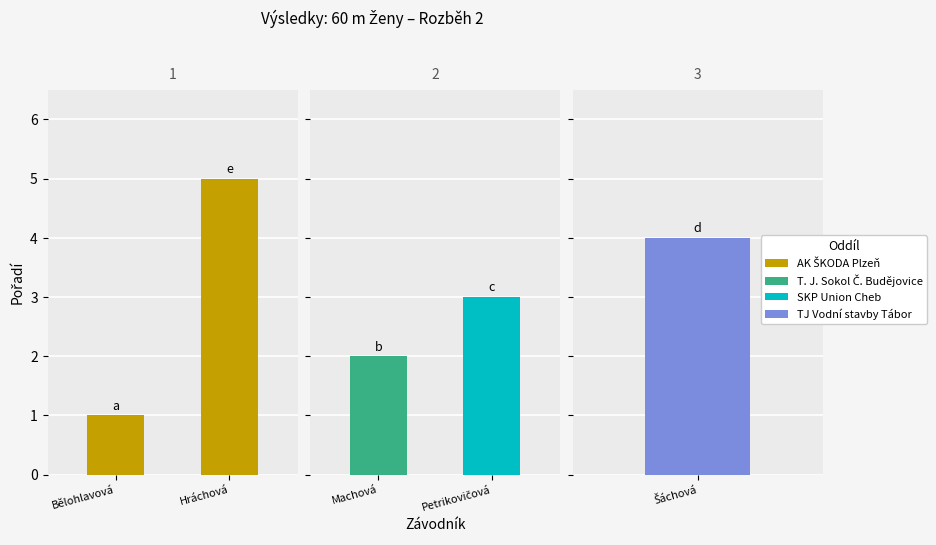

Rank the categories by value from lowest to highest.

Bělohlavová Petra, Machová Miroslava, Petrikovičová Markéta, Šáchová Nicole, Hráchová Jolana